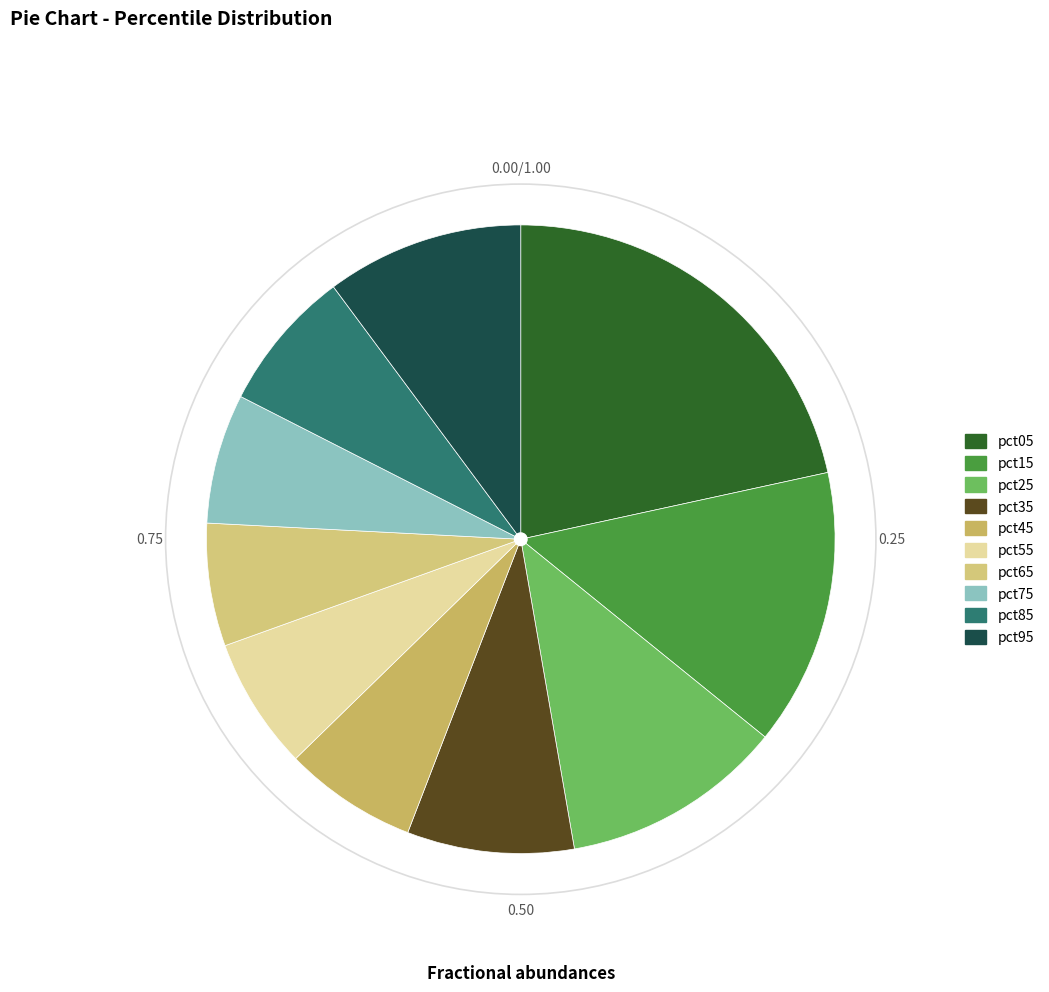

Rank the categories by value from lowest to highest.

pct65, pct75, pct55, pct45, pct85, pct35, pct95, pct25, pct15, pct05